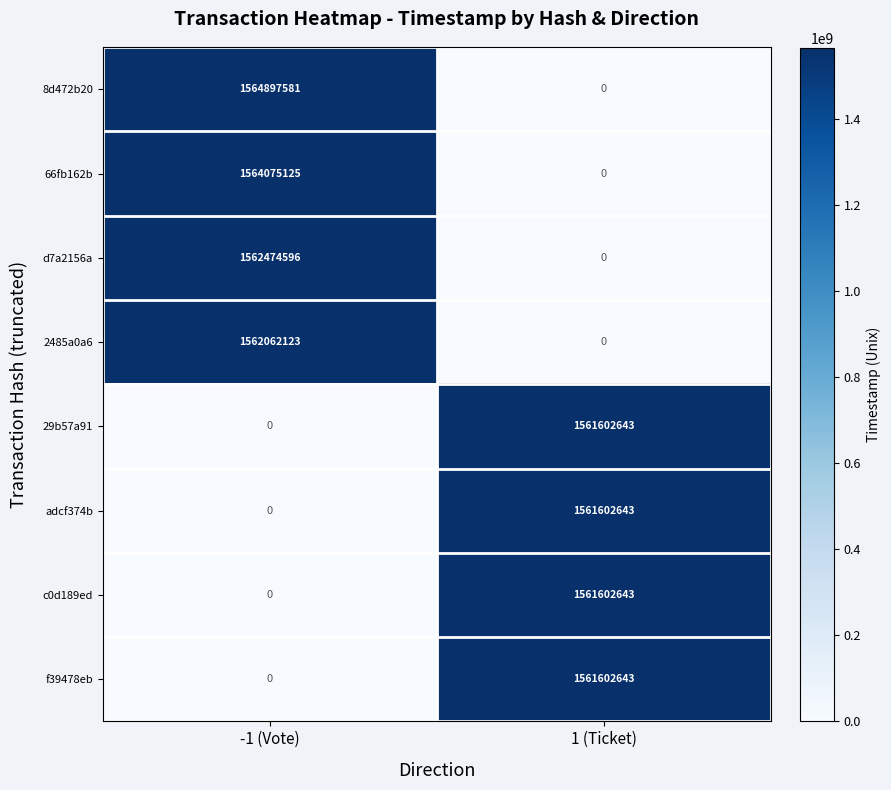

At which category is the sum across all series the highest?

-1 (Vote)